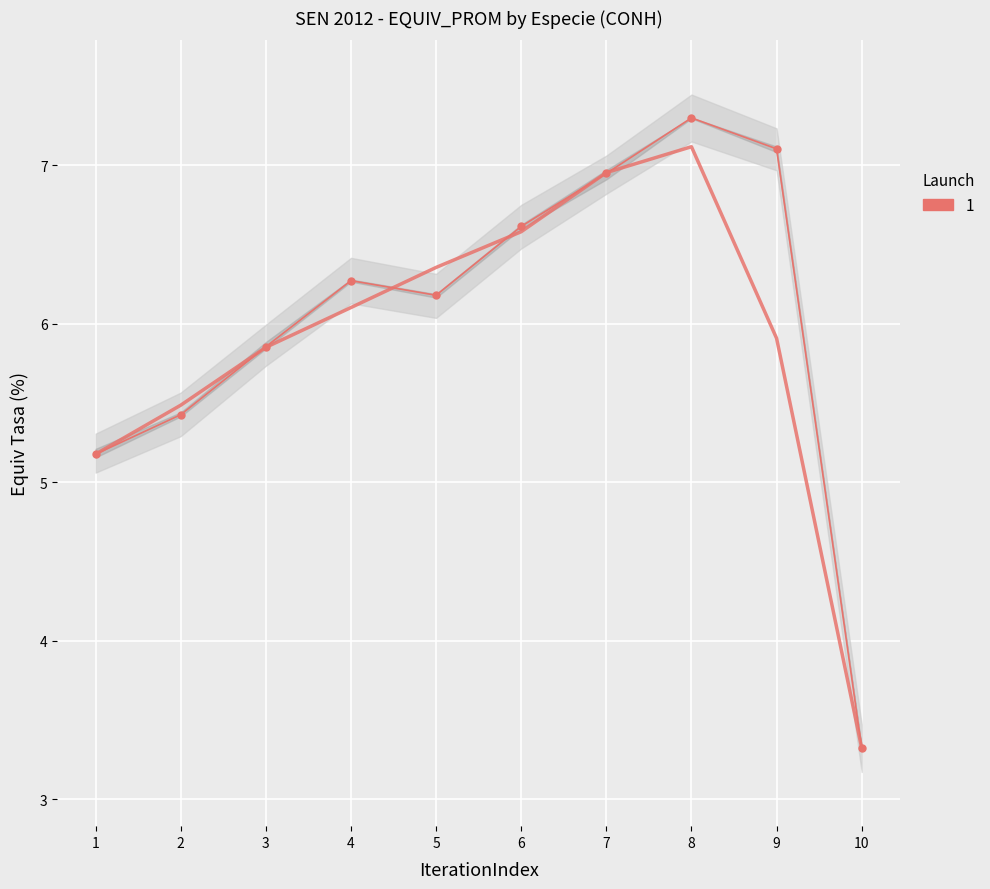

At how many categories does at least one series exceed 7?

2